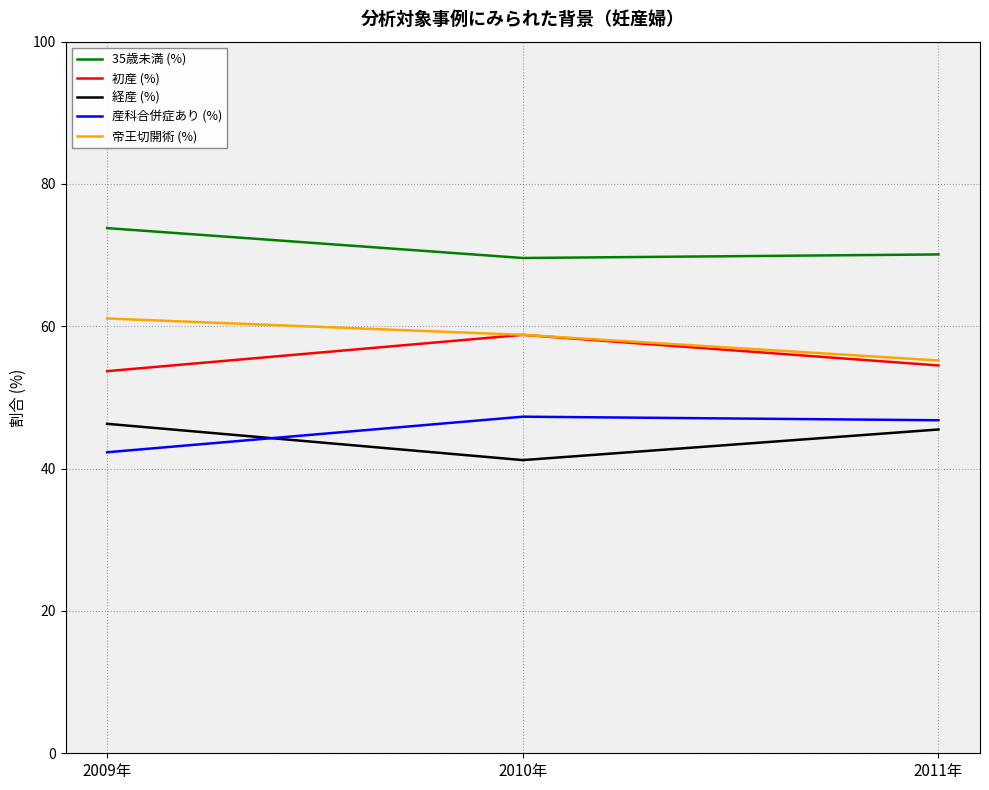

Reading left to right, extract all data points from this chart.

35歳未満 (%): 73.8	69.6	70.1
初産 (%): 53.7	58.8	54.5
経産 (%): 46.3	41.2	45.5
産科合併症あり (%): 42.3	47.3	46.8
帝王切開術 (%): 61.1	58.8	55.2